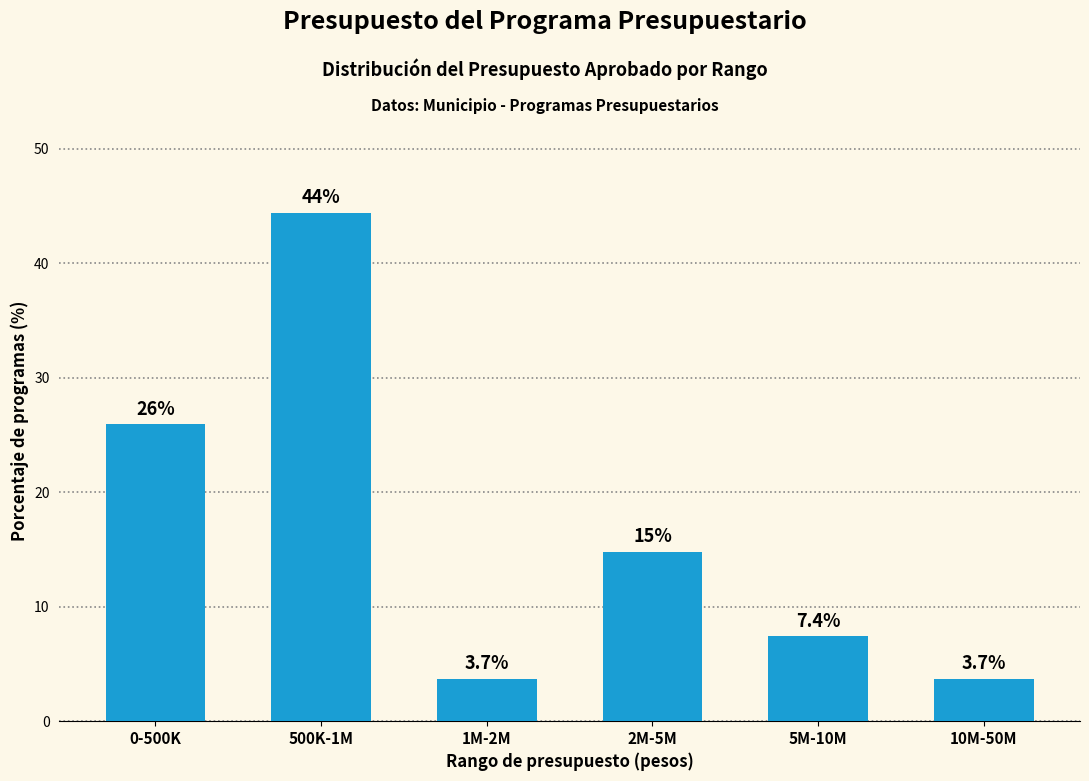

Reading right to left, extract all data points from this chart.

3.7	7.4	14.8	3.7	44.4	25.9